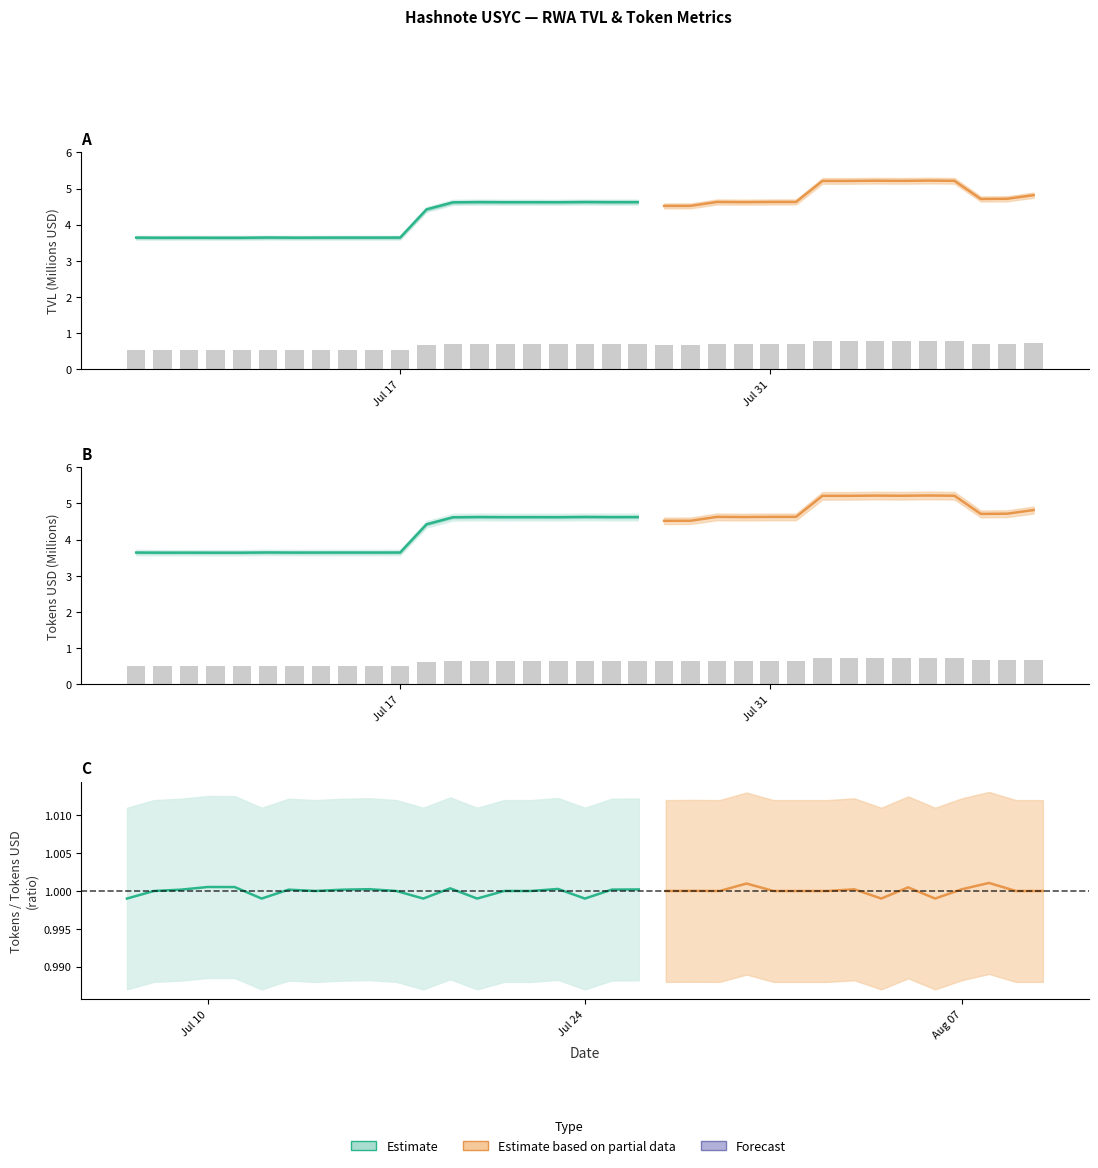

The Tokens_USD series shows 0.4 at 25. True or false?

False